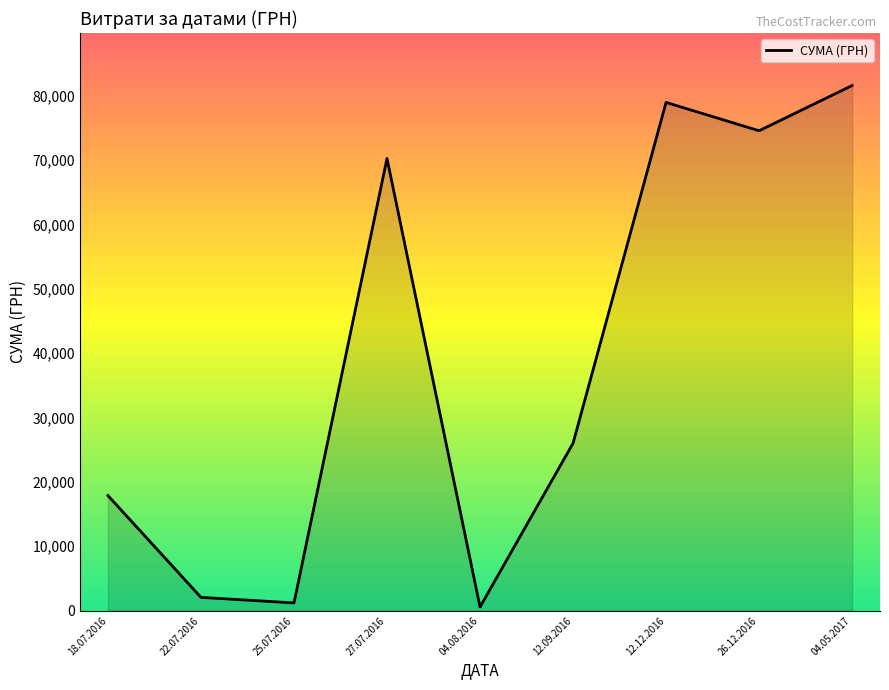

The chart shows a value of 78965.0 at 12.12.2016. True or false?

True